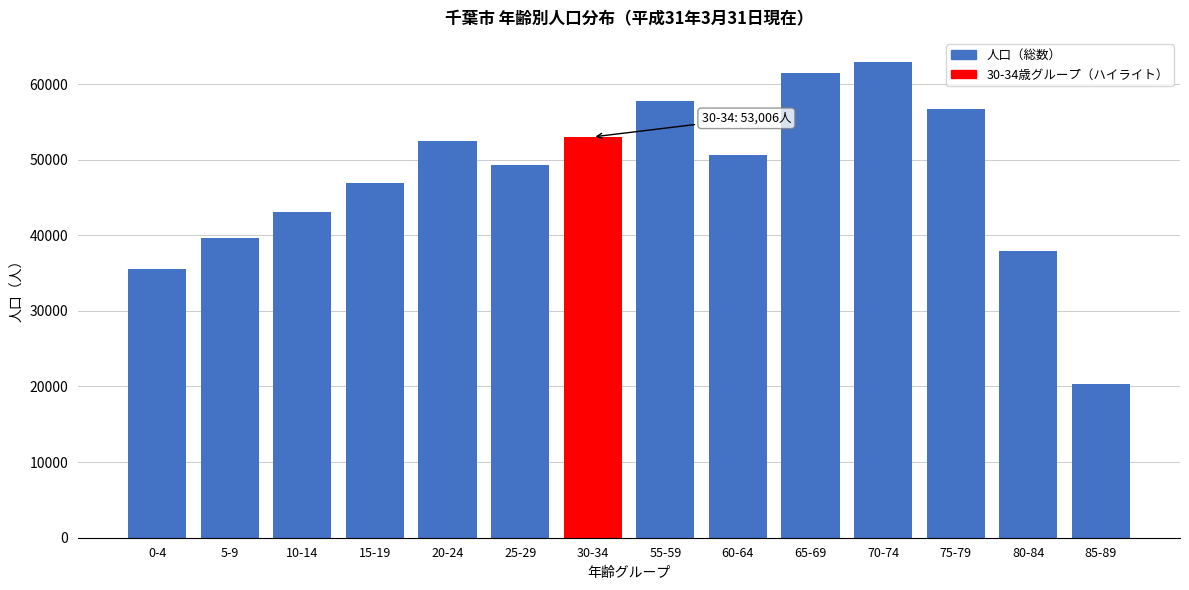

Reading left to right, extract all data points from this chart.

0-4=35489	5-9=39680	10-14=43135	15-19=46869	20-24=52469	25-29=49288	30-34=53006	55-59=57727	60-64=50587	65-69=61460	70-74=62957	75-79=56706	80-84=37986	85-89=20371